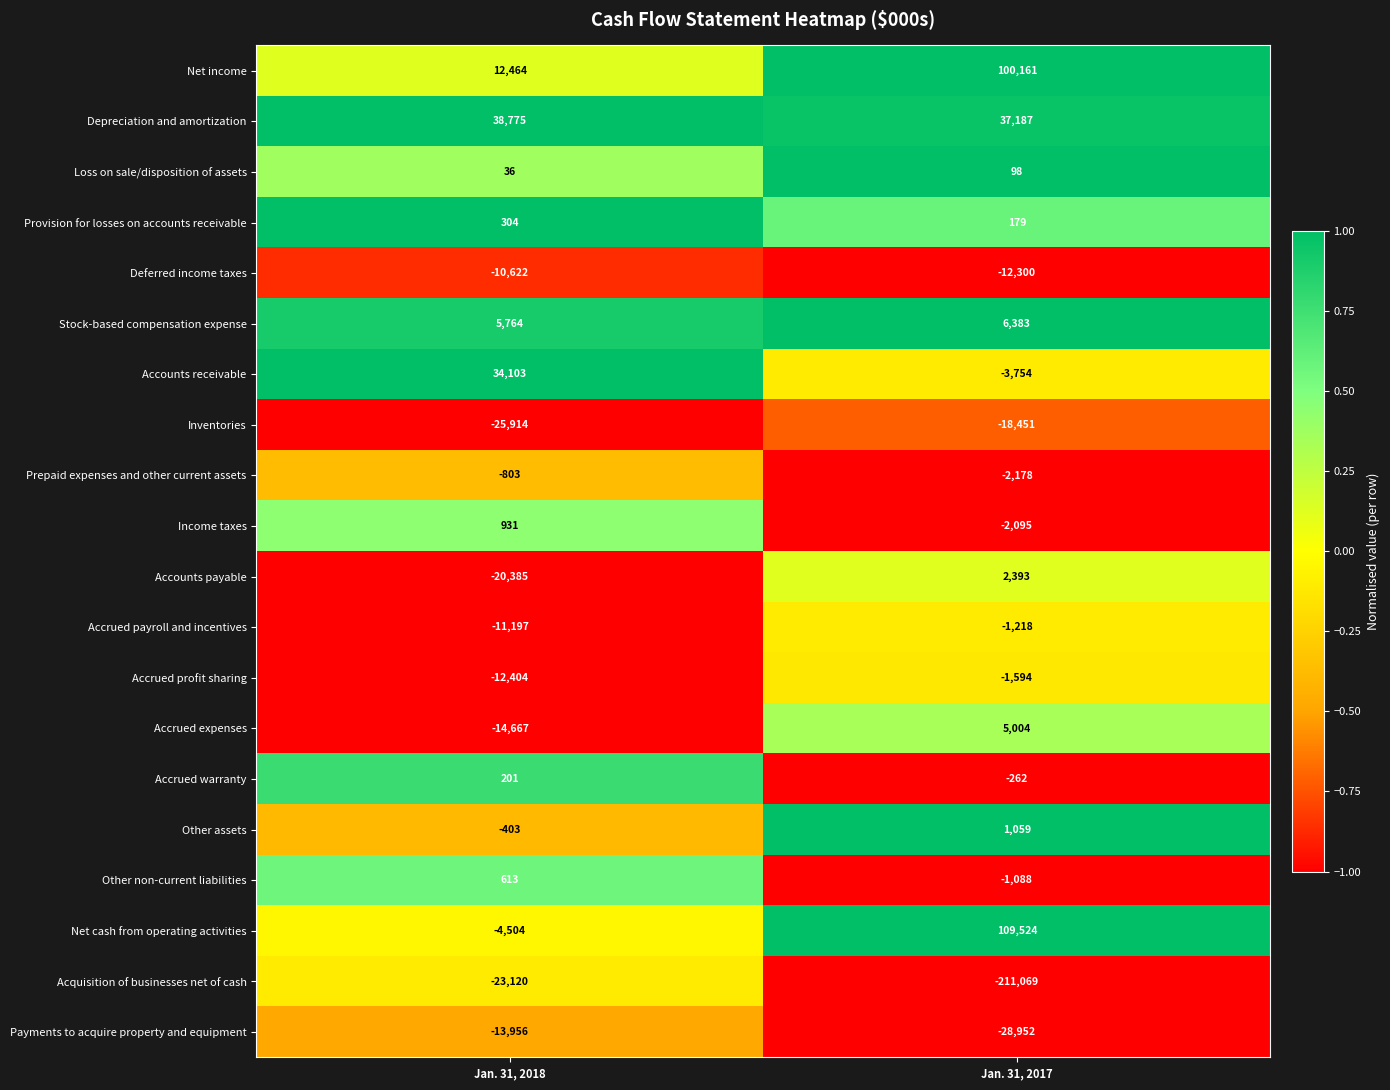

Between Jan. 31, 2018 and Jan. 31, 2017, which series saw the biggest shift?

Acquisition of businesses net of cash